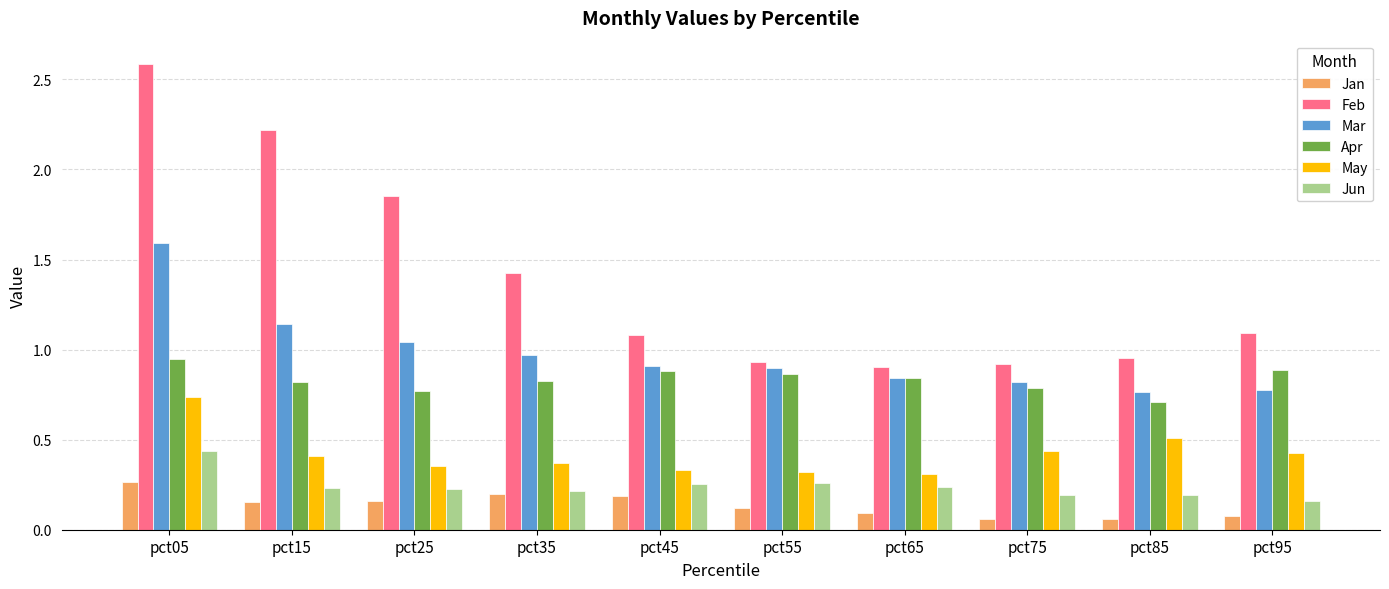

At how many categories does at least one series exceed 1?

6